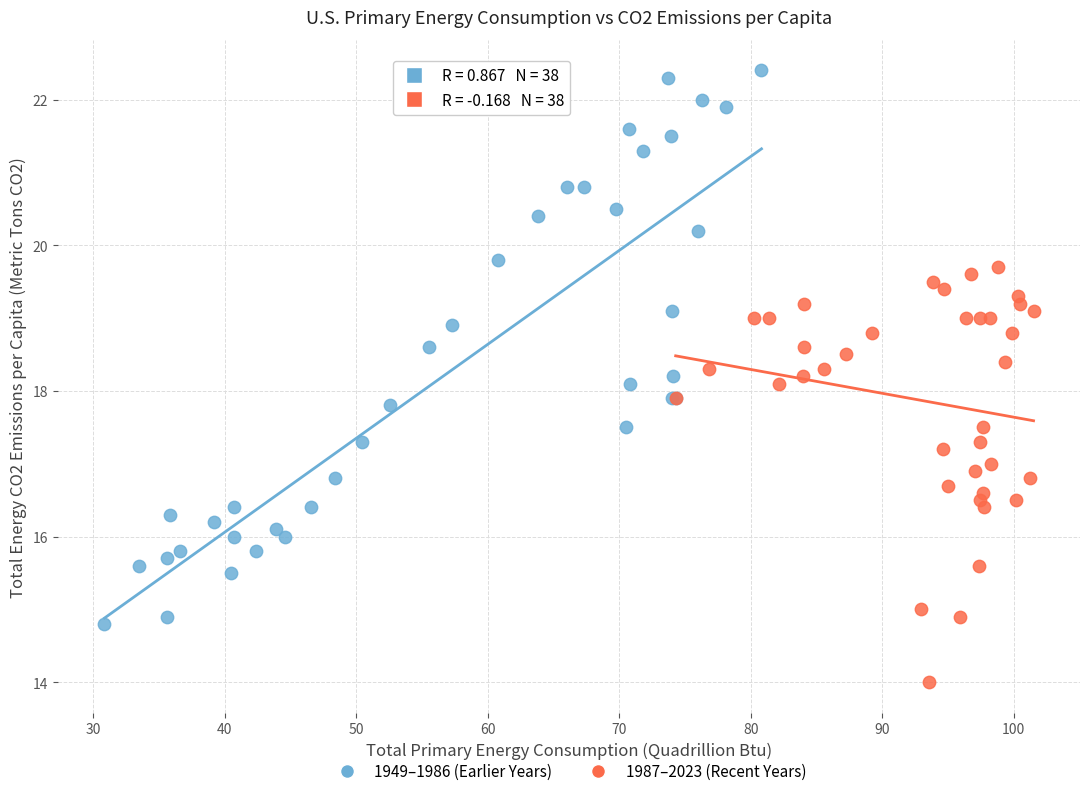

Which series reaches the minimum Y coordinate?

1987–2023 (Recent Years)